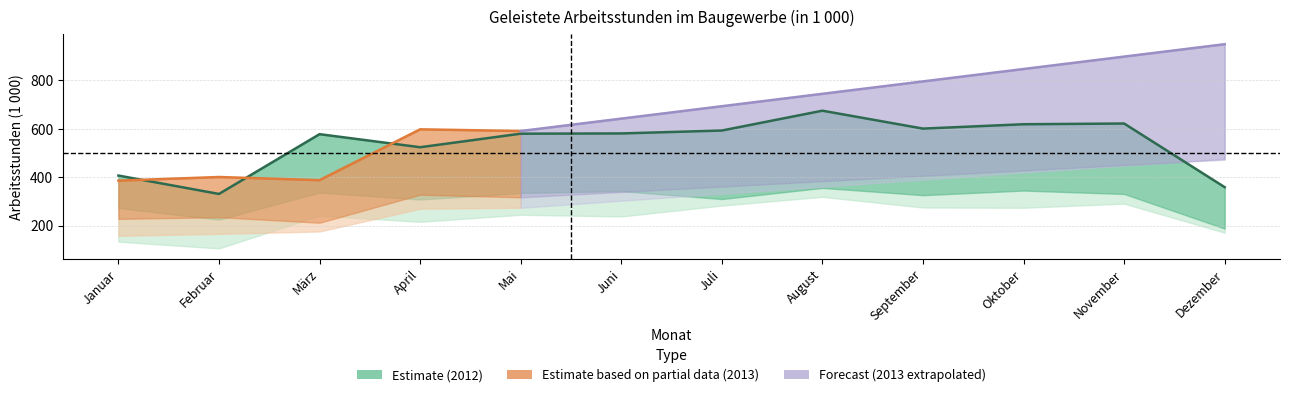

True or false: Tiefbau (geleistete Arbeitsstunden) has a value of 316 at April.

False